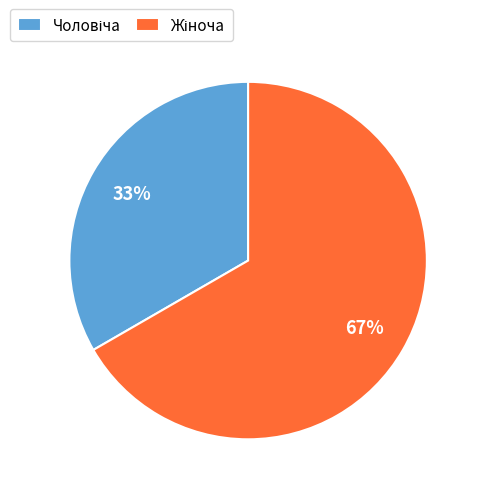

To the nearest percent, what is the average slice percentage?

50%